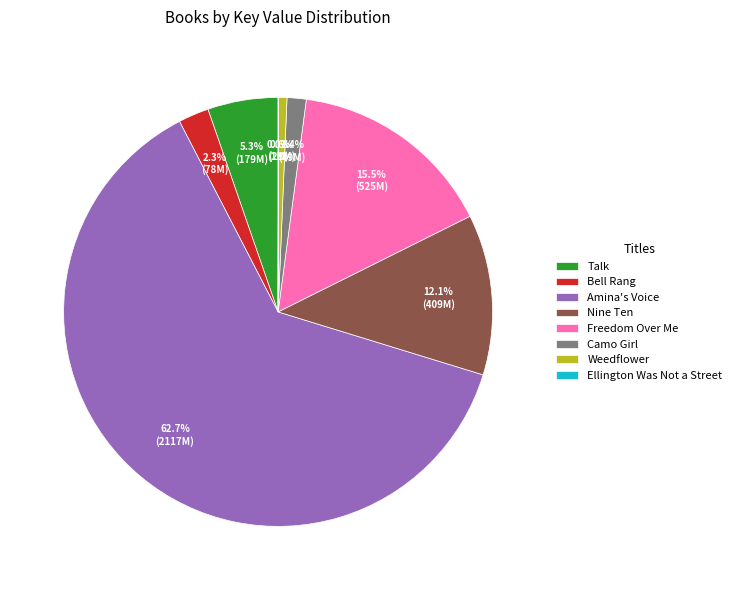

Combined, what portion of the pie is Freedom Over Me and Talk?

20.8%